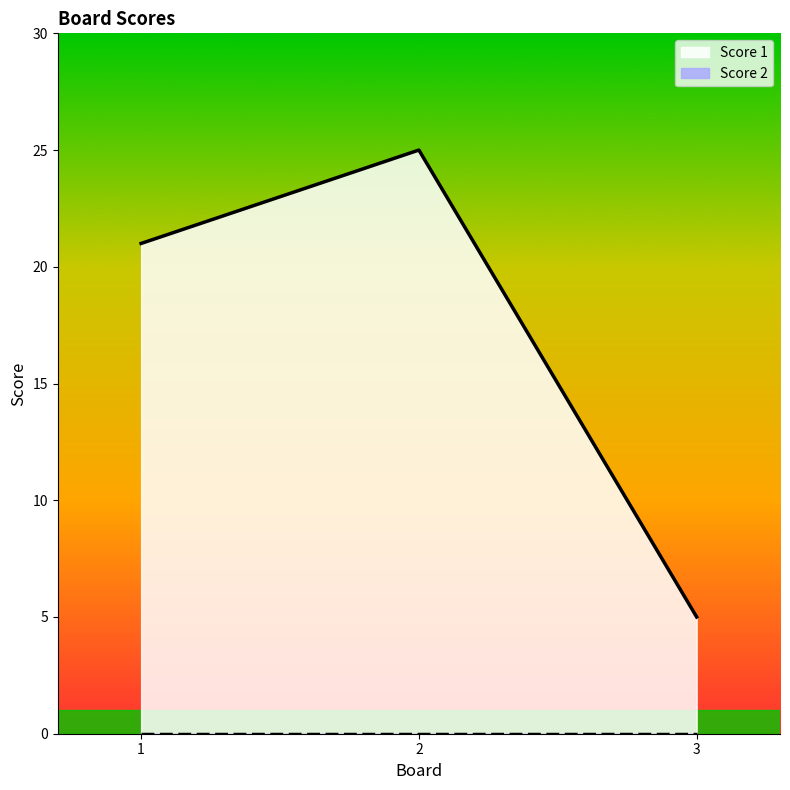

What is the sum of all values?

51